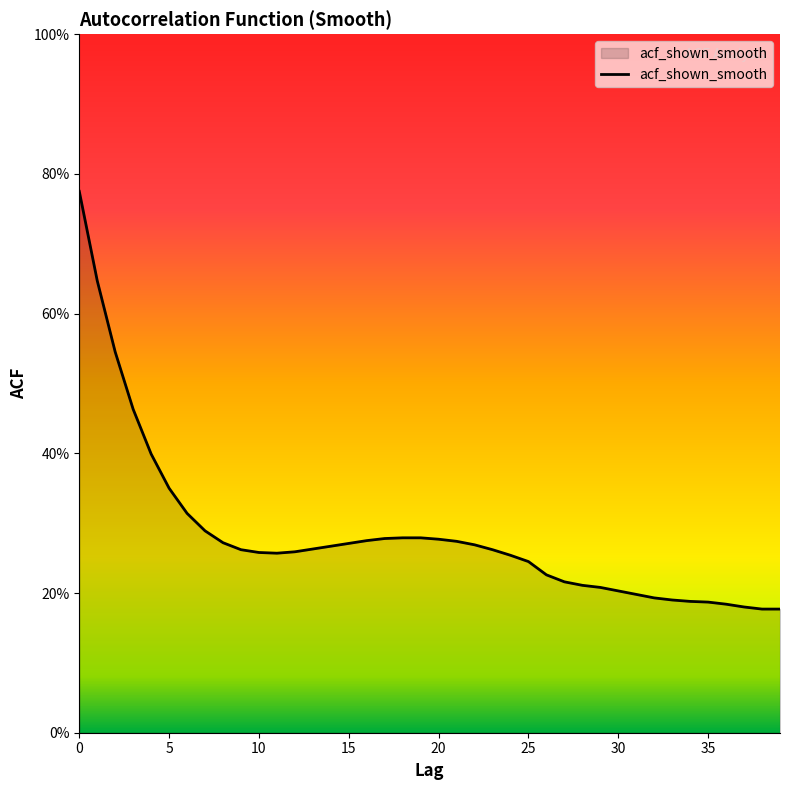

Where is the data nearest to the value 0?

38